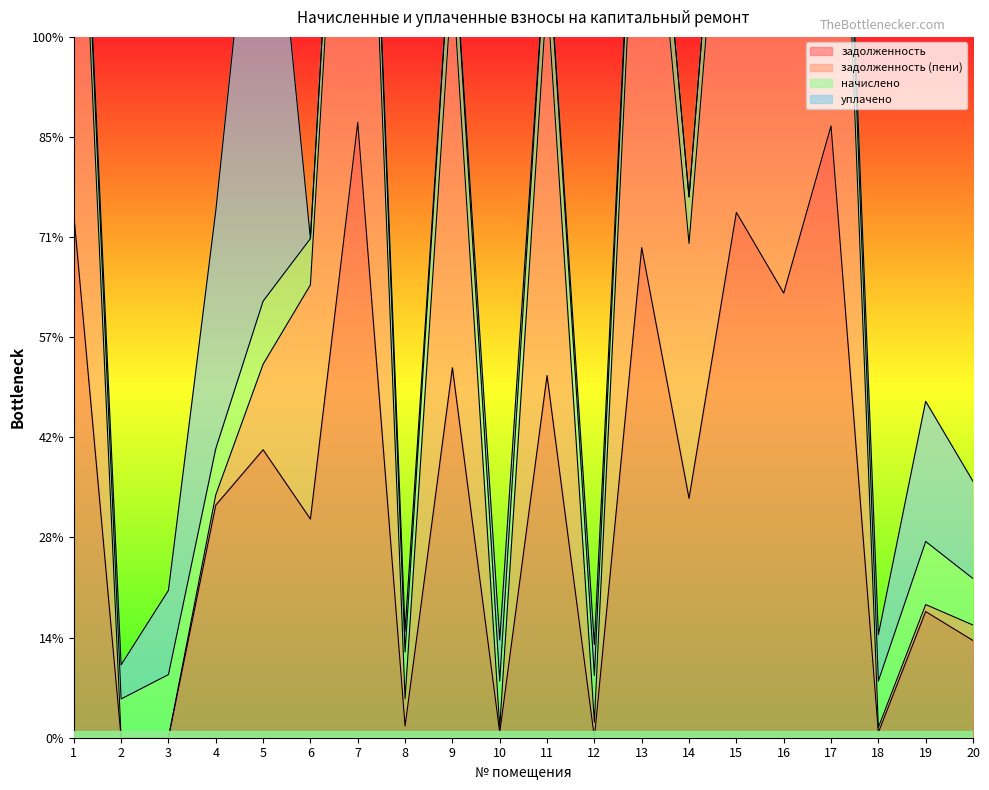

Which series has the largest total across all categories?

задолженность (пени)